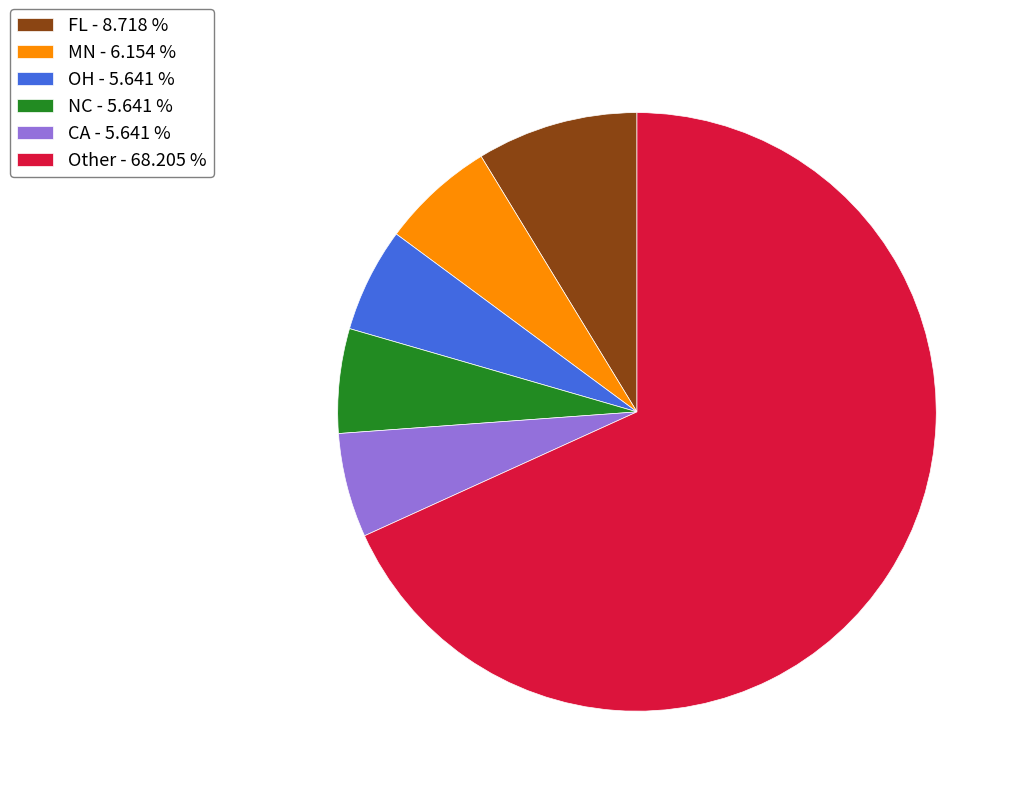

Which category has the biggest portion of the pie?

Other - 68.205 %